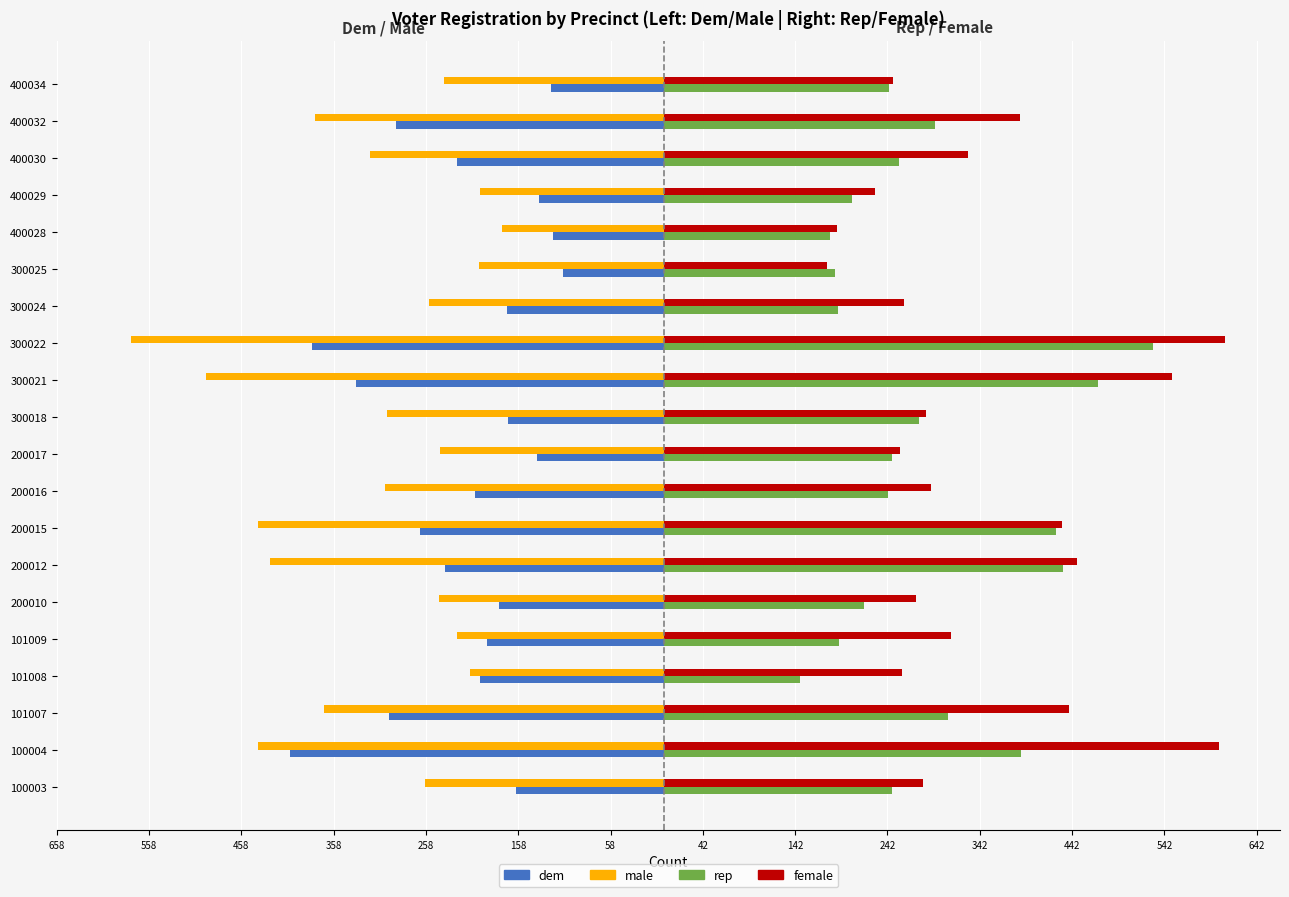

What are all the series names shown in the legend?

dem, male, rep, female